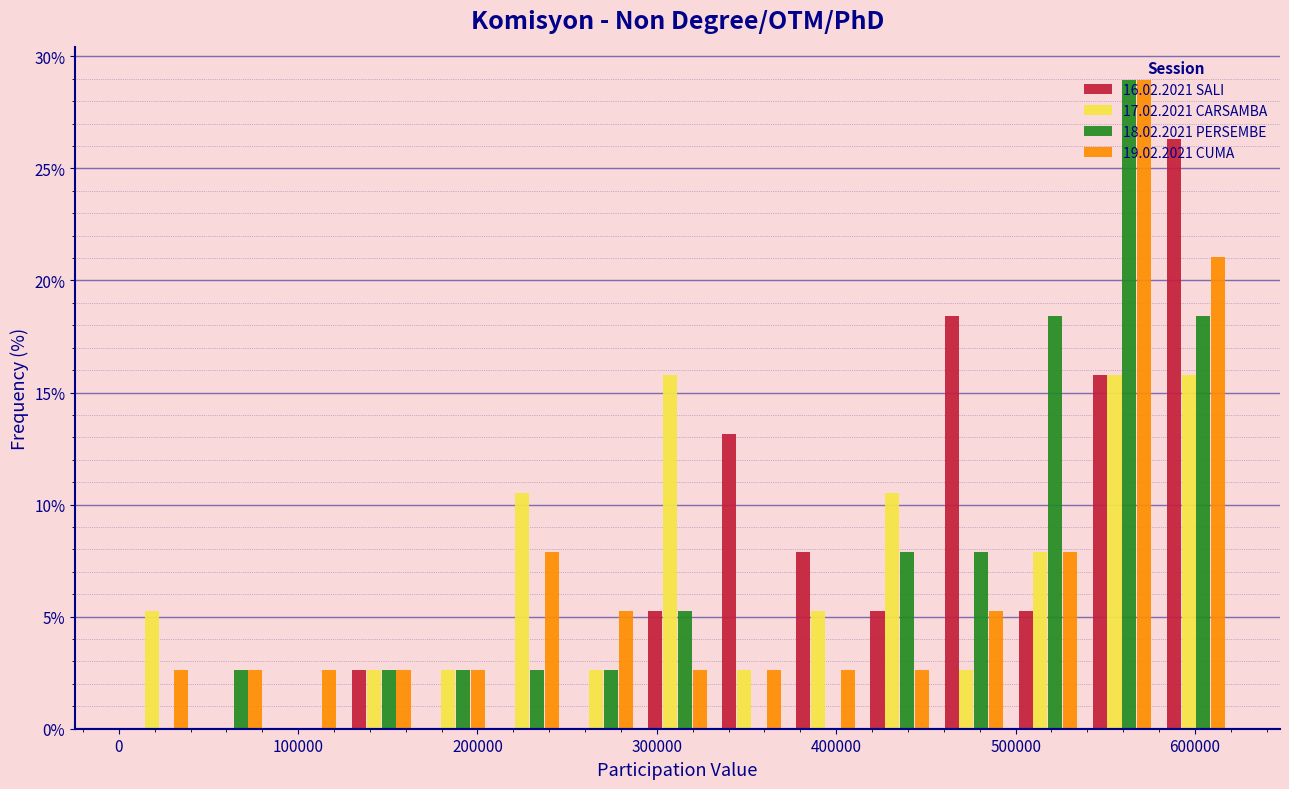

In the 16.02.2021 SALI series, which range on the x-axis has the tallest bar?

580000 to 620000